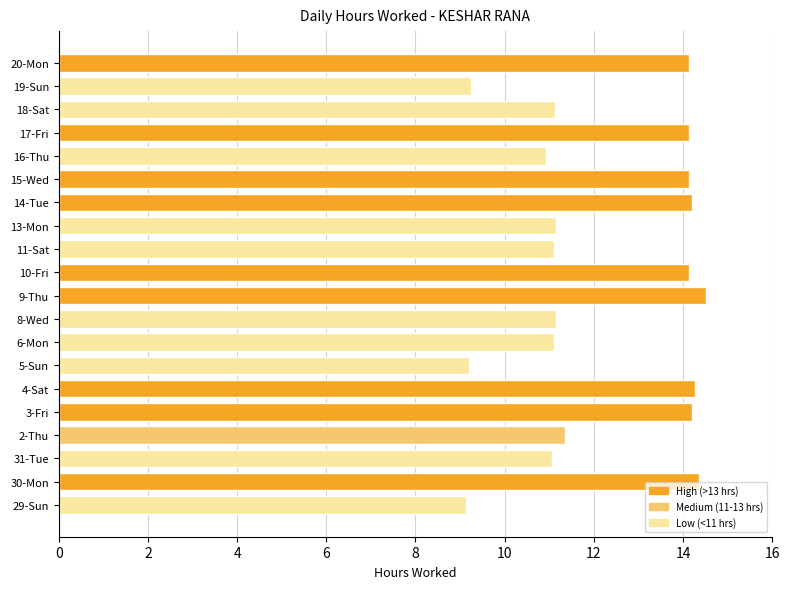

What is the ratio of the value at 18-Sat to the value at 29-Sun?

1.2